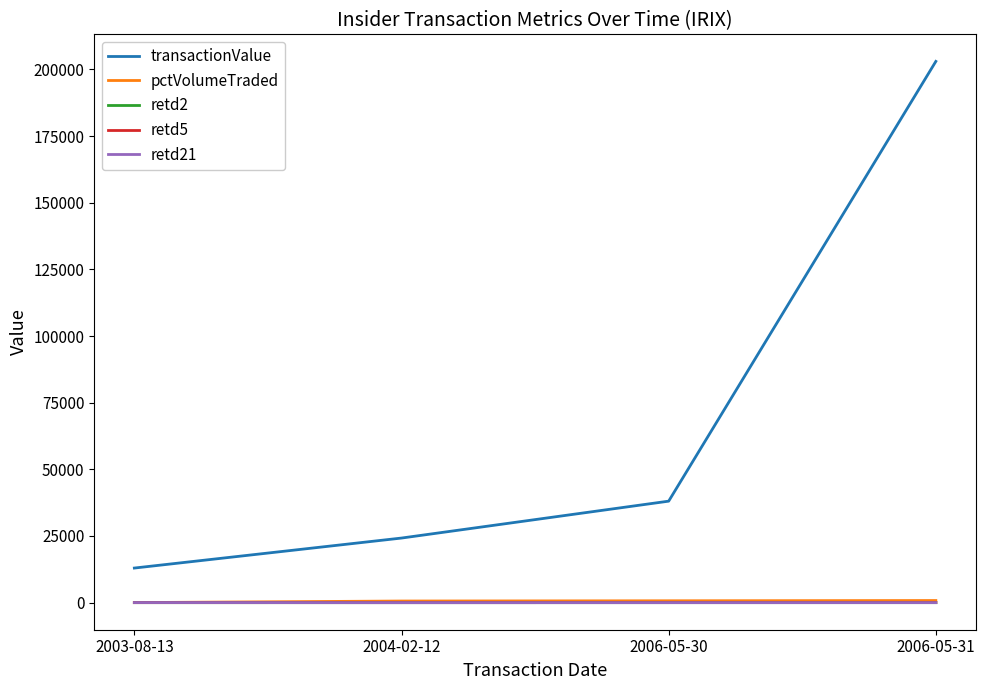

Which series has the largest total across all categories?

transactionValue